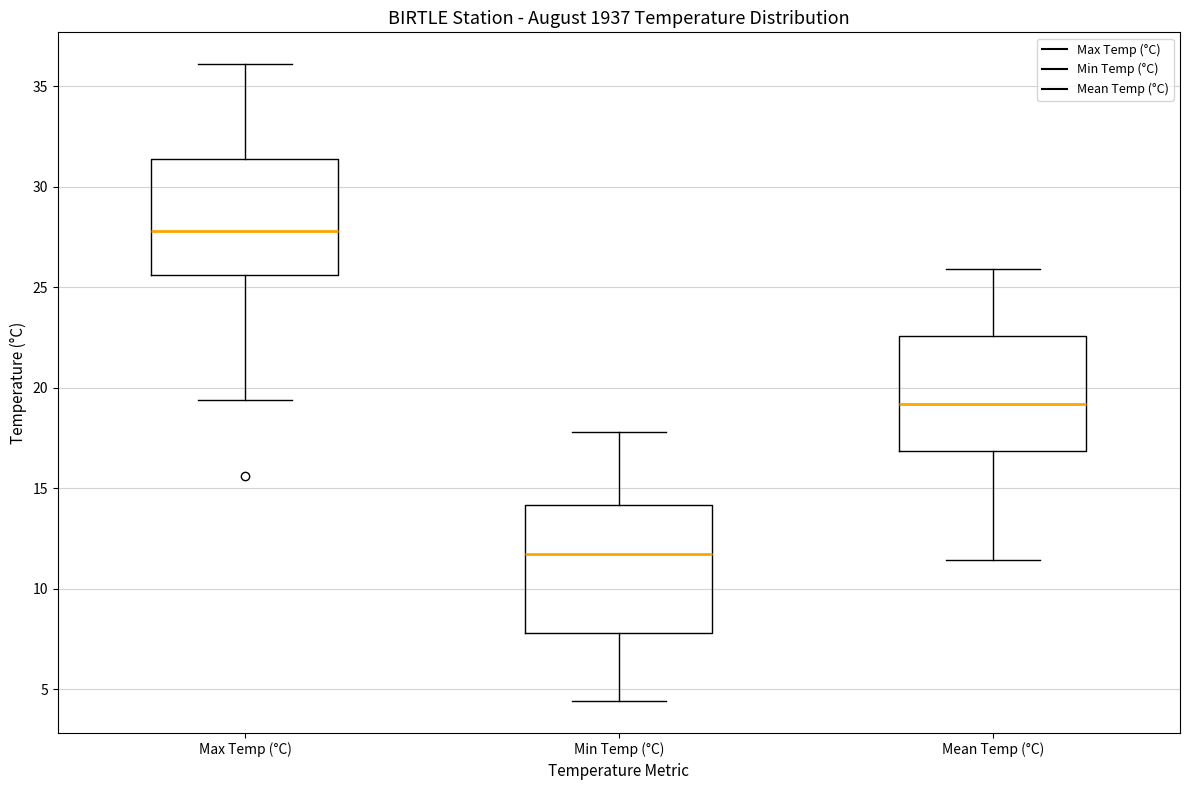

Reading left to right, transcribe this box plot: for each box, give where its median line is, the range the box spans, and where its two whiskers end, as read against the y-axis. The values are not printed on the chart, so give them approximately, as read against the axis.

Max Temp (°C): median 28.0, box 25.5 to 31.5, whiskers 19.5 to 36.0
Min Temp (°C): median 11.5, box 8.0 to 14.0, whiskers 4.5 to 18.0
Mean Temp (°C): median 19.0, box 17.0 to 22.5, whiskers 11.5 to 26.0